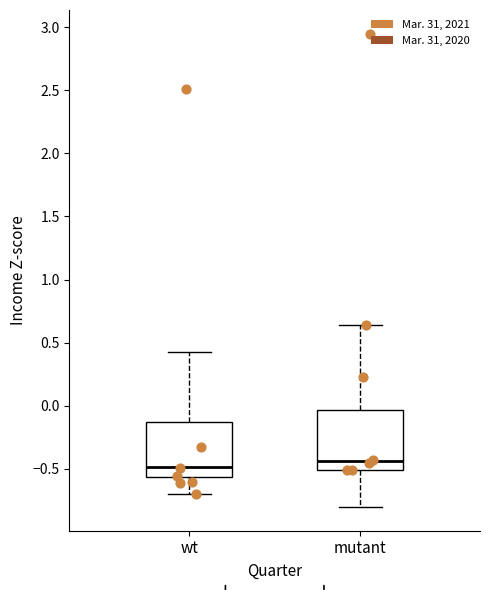

Where is the lower edge of the box for wt on the y-axis? The values are not printed on the chart, so give them approximately, as read against the axis.

-0.55